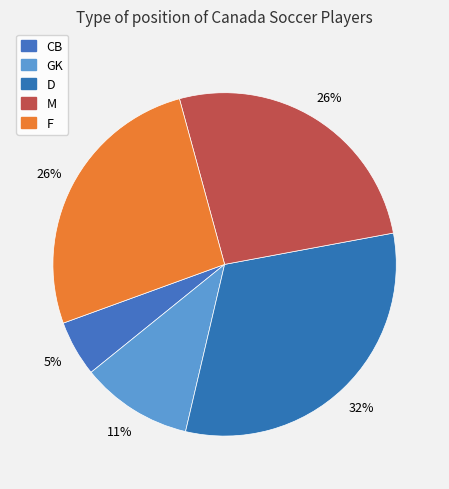

Is there any slice that represents more than half of the pie?

No